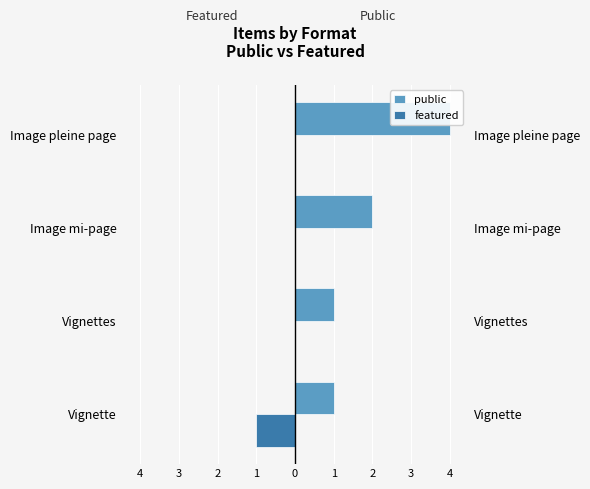

Which series has the largest range (max minus min)?

public